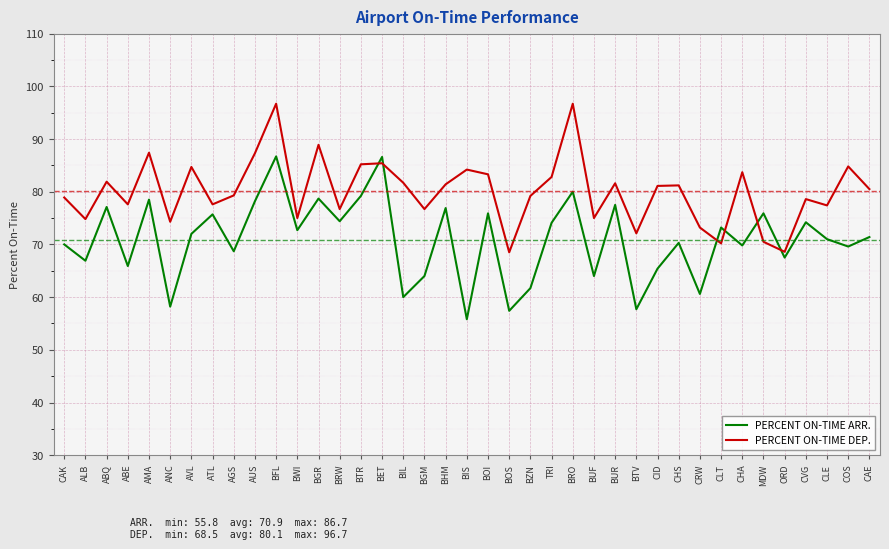

True or false: PERCENT ON-TIME ARR. has more than 1 interior local peaks.

True